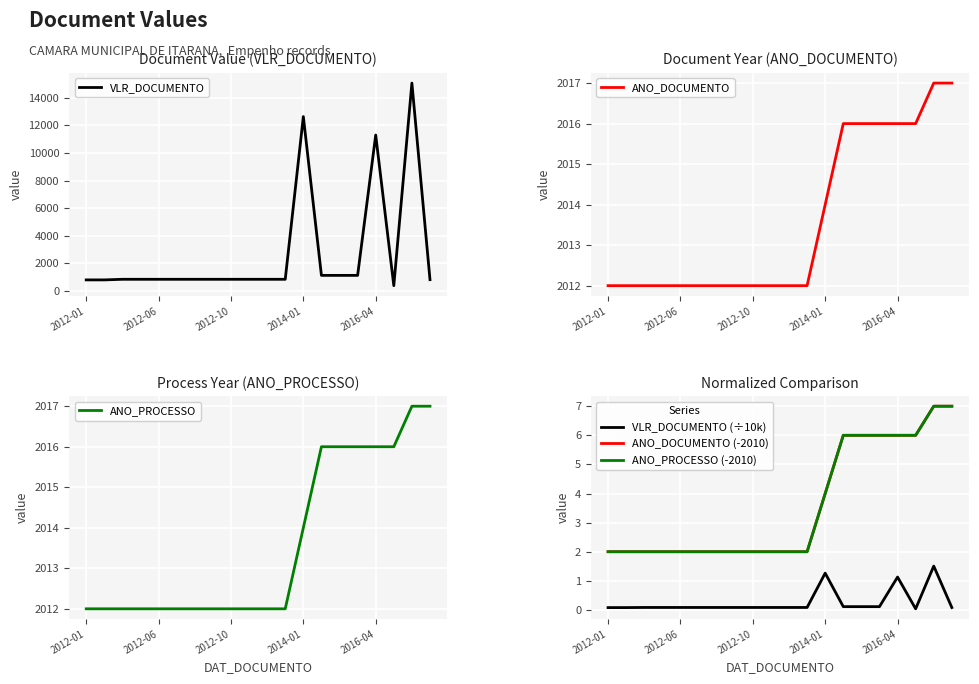

Is it true that VLR_DOCUMENTO equals 843.8 at 9?

True